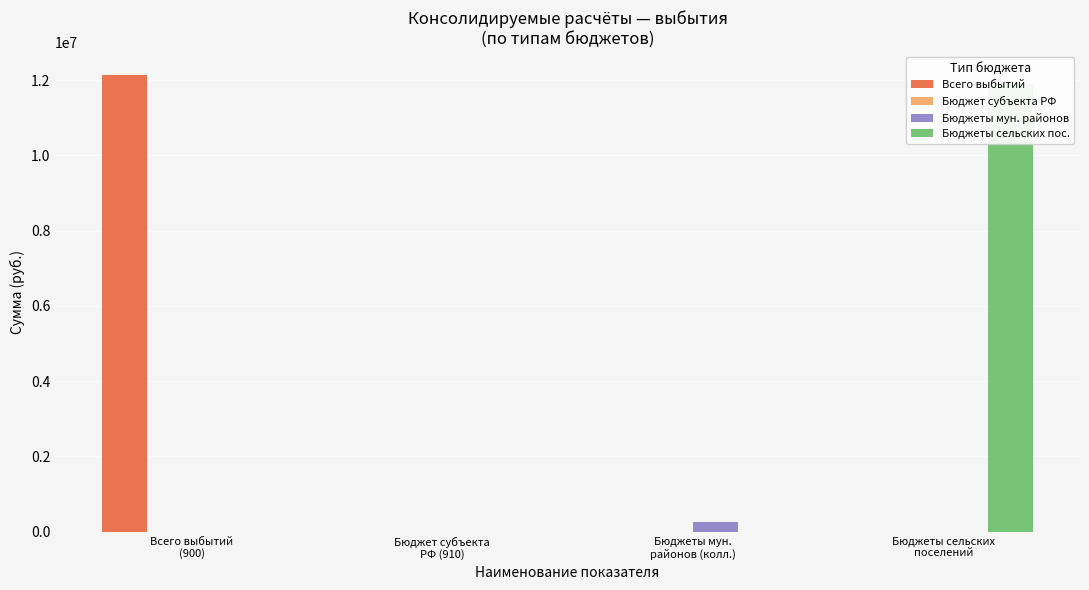

What is the label of the 3rd bar from the left?

Бюджеты мун.
районов (колл.)